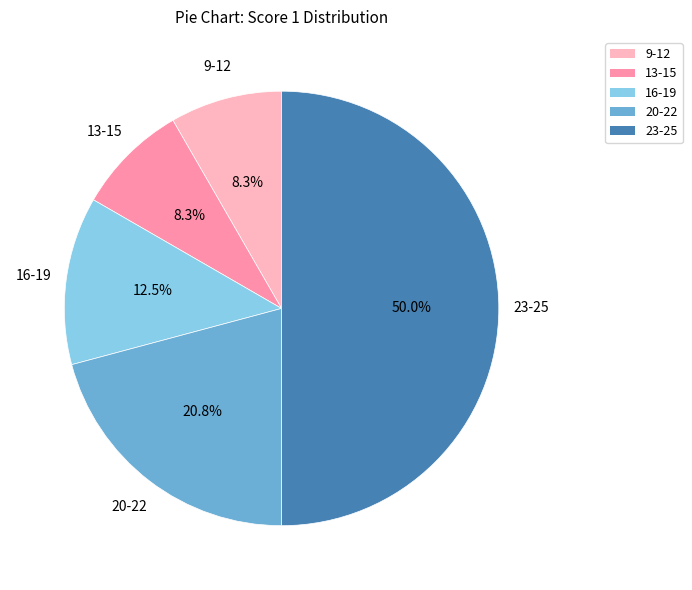

What is the majority slice?

23-25